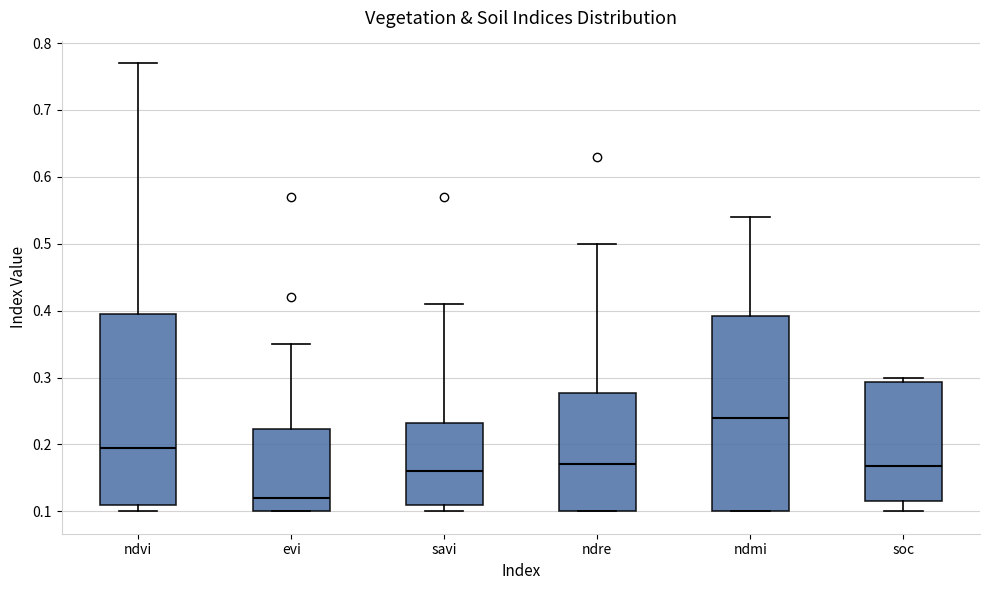

Which box has the lowest median line?

evi